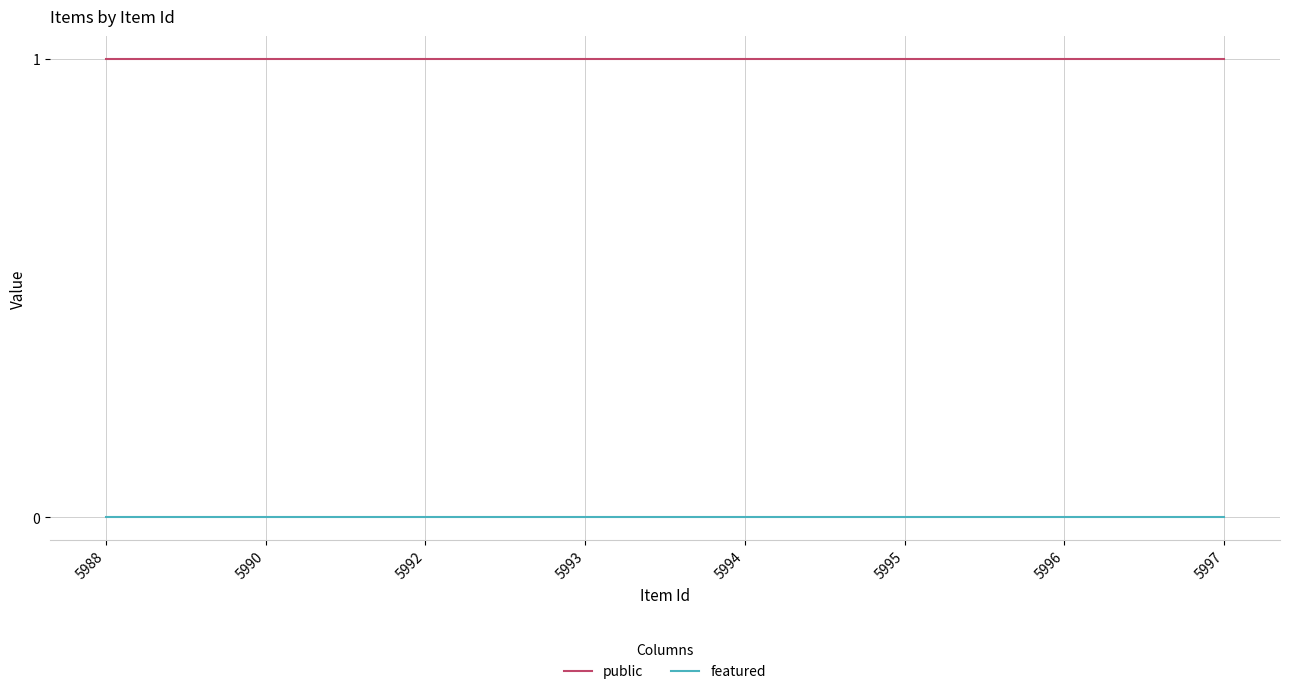

Is the value of public at 5988 greater than the value of featured at 5996?

Yes